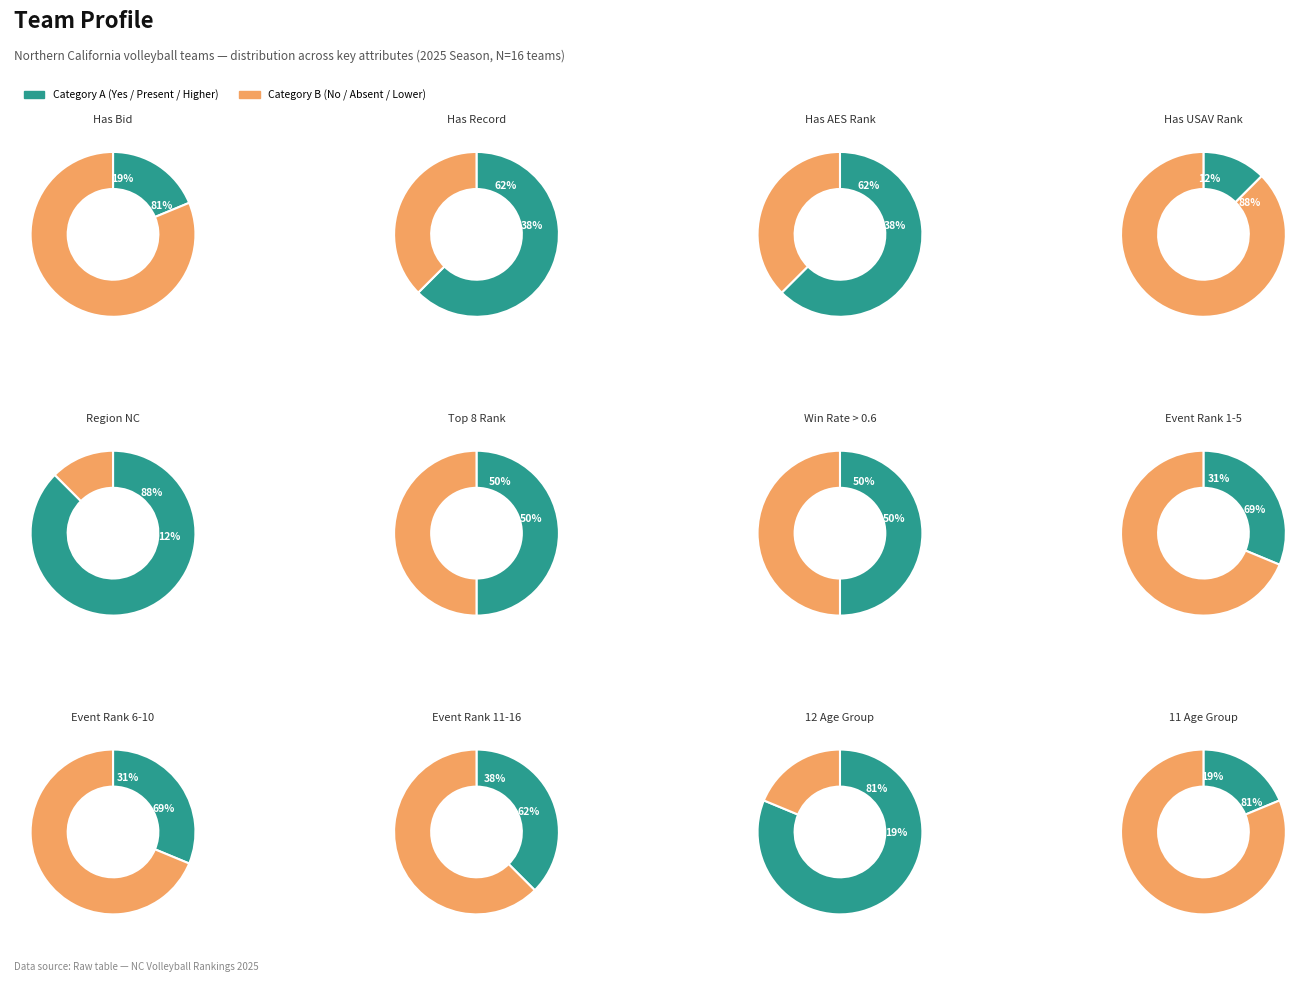

How many slices are in this pie chart?

2